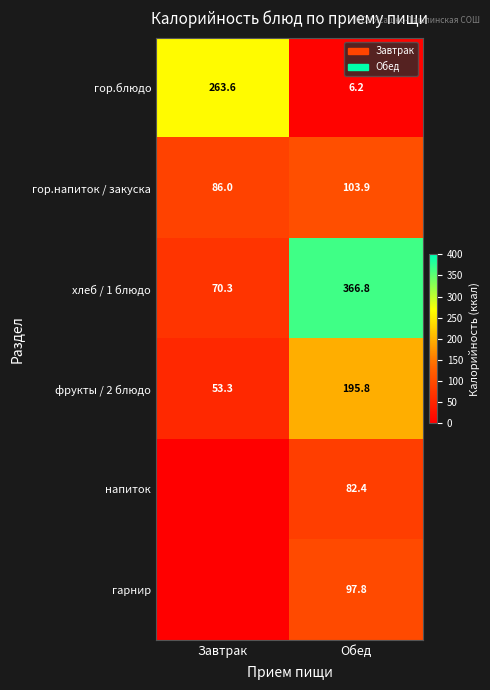

At Обед, list the series in order from smallest to largest.

гор.блюдо, напиток, гарнир, гор.напиток / закуска, фрукты / 2 блюдо, хлеб / 1 блюдо